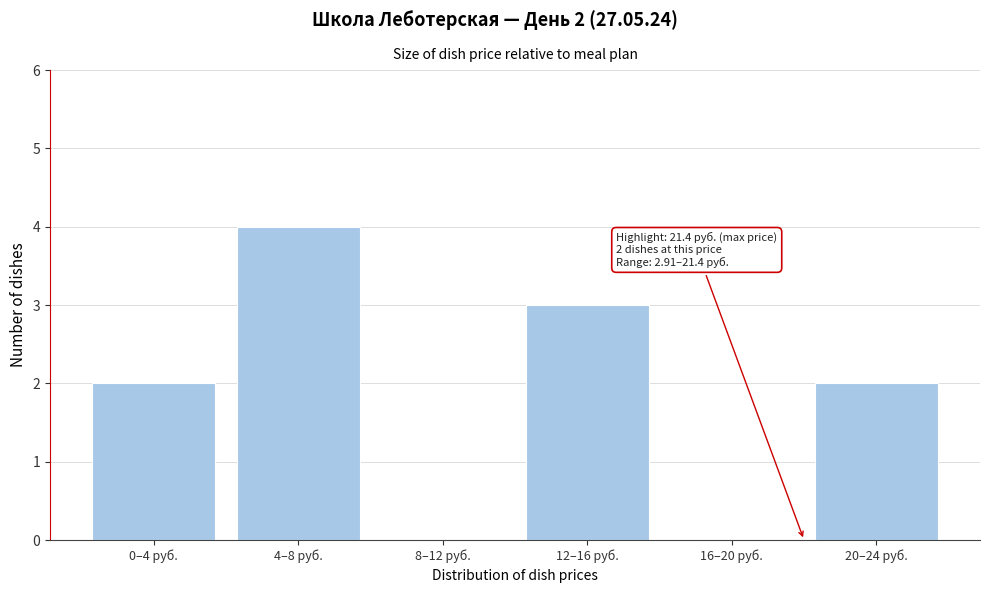

Reading left to right, transcribe all the data shown in this chart.

0–4 руб.=2	4–8 руб.=4	8–12 руб.=0	12–16 руб.=3	16–20 руб.=0	20–24 руб.=2